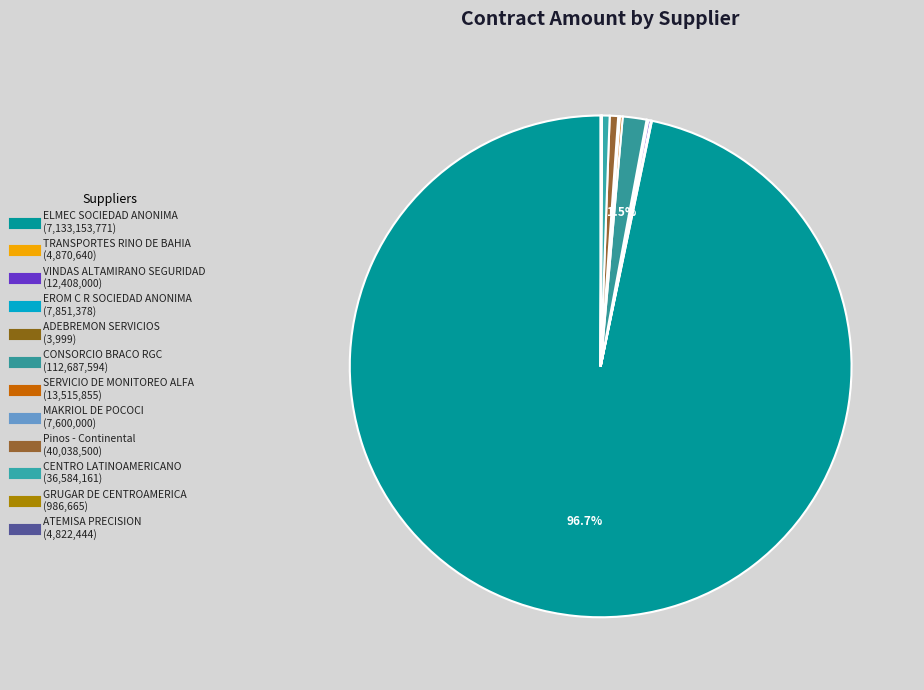

What is the smallest slice in the pie chart?

ADEBREMON SERVICIOS